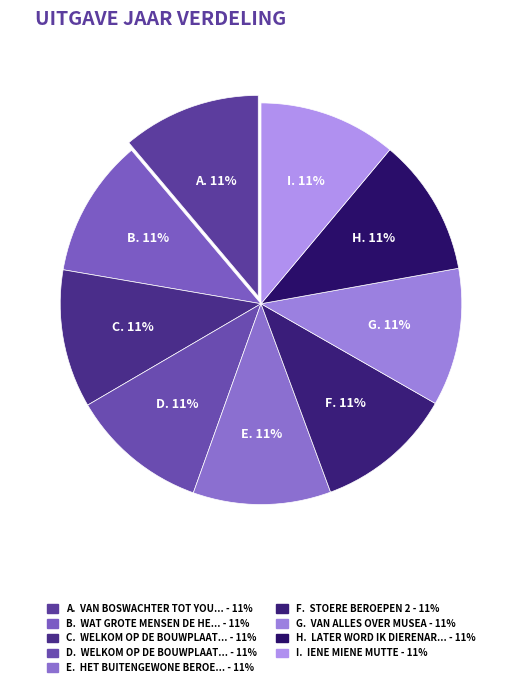

Count the number of slices in the pie.

9